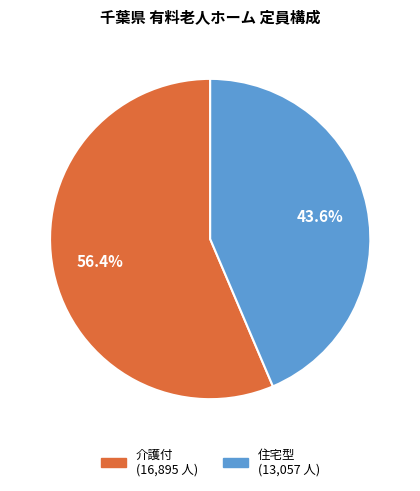

How many slices are in this pie chart?

2